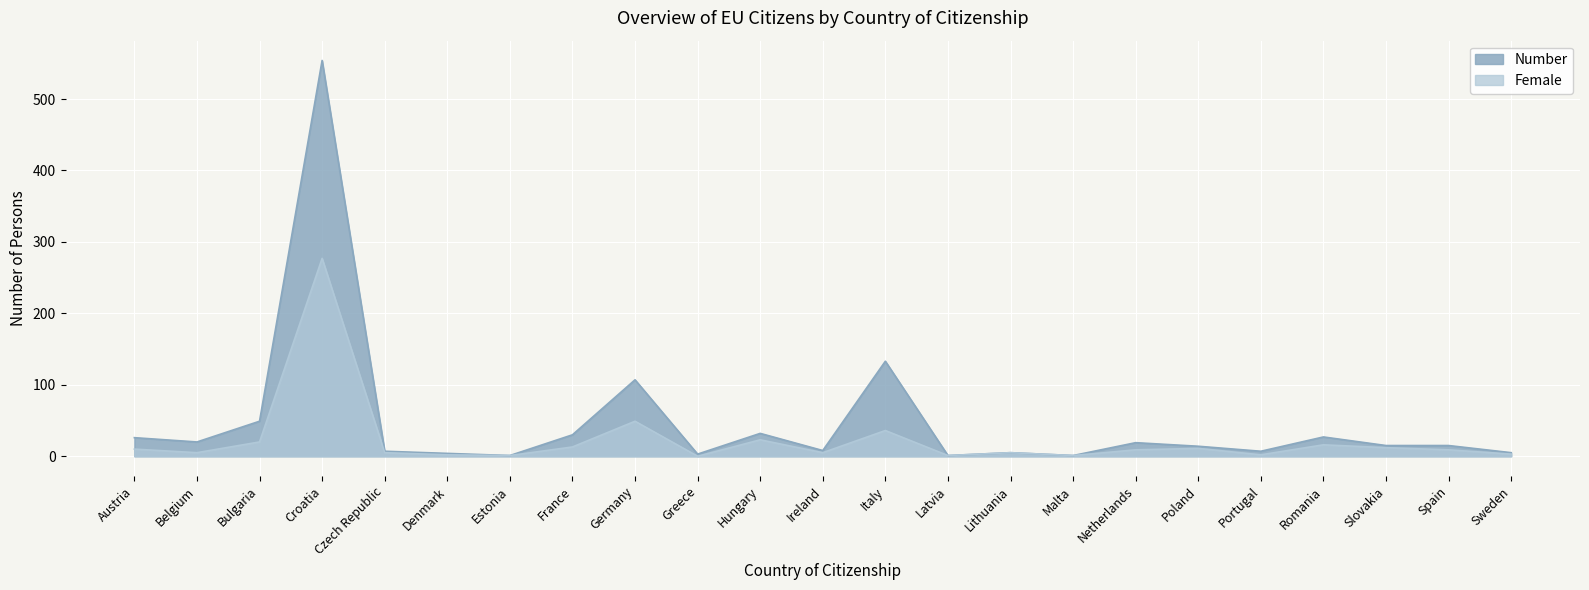

Count the number of data series in this chart.

2